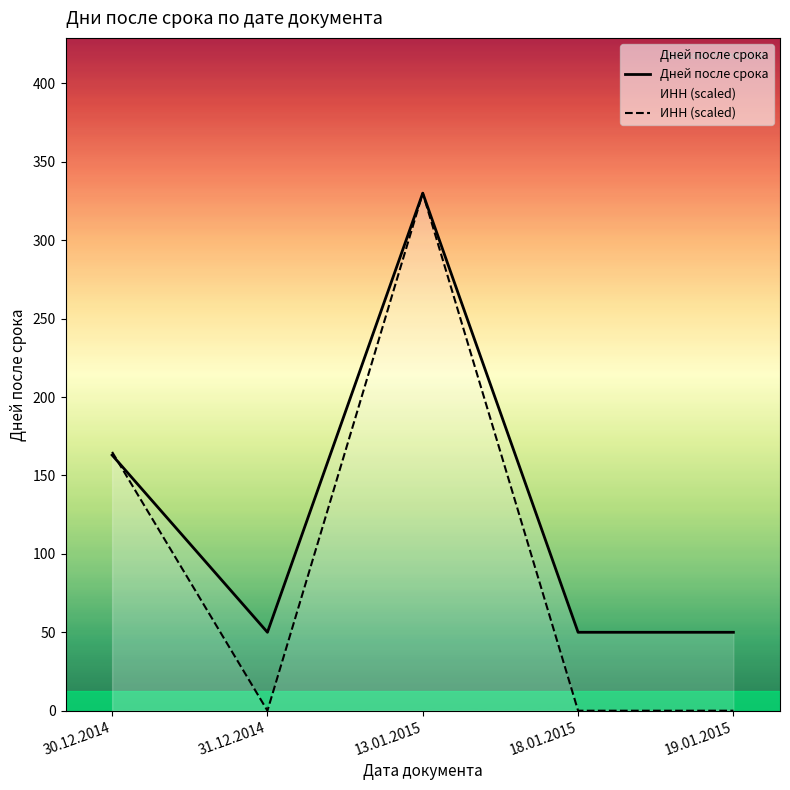

True or false: ИНН (scaled) and Дней после срока intersect in this chart.

True